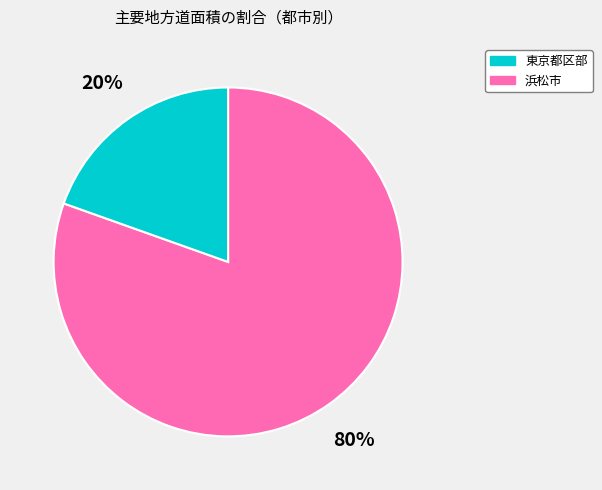

Do 東京都区部 and 浜松市 together represent more than half of the pie?

Yes